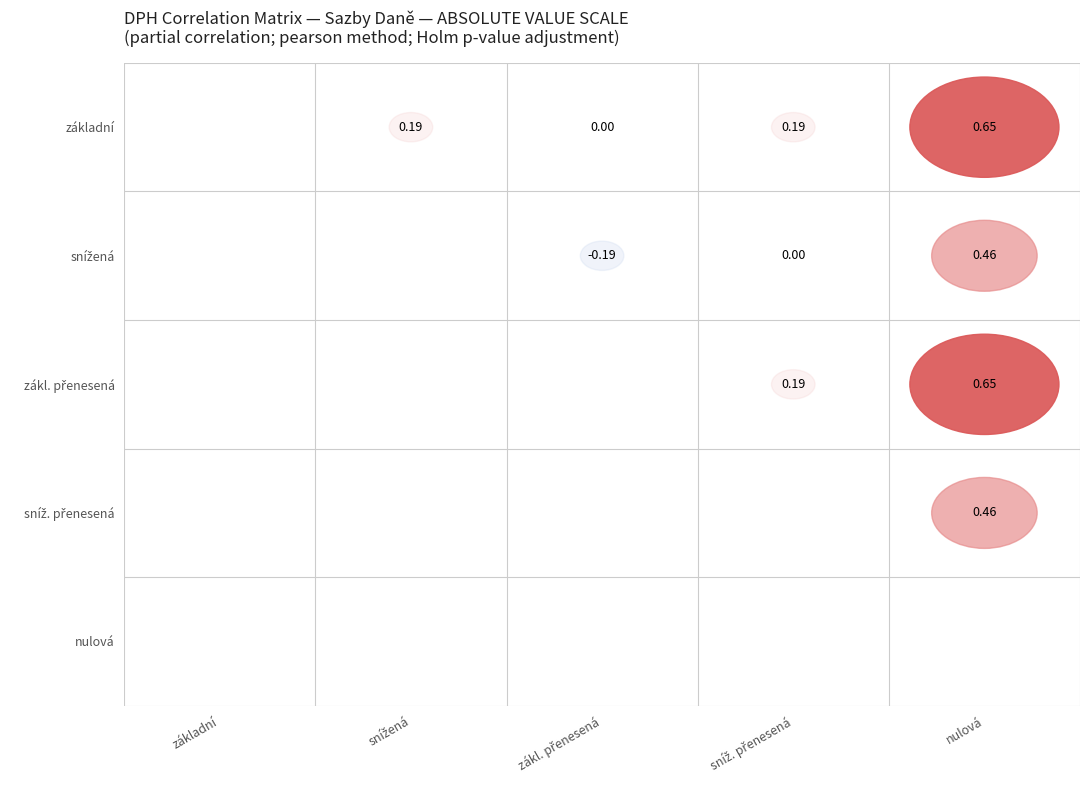

Rank the series by their maximum value, from highest to lowest.

základní, zákl. přenesená, snížená, sníž. přenesená, nulová